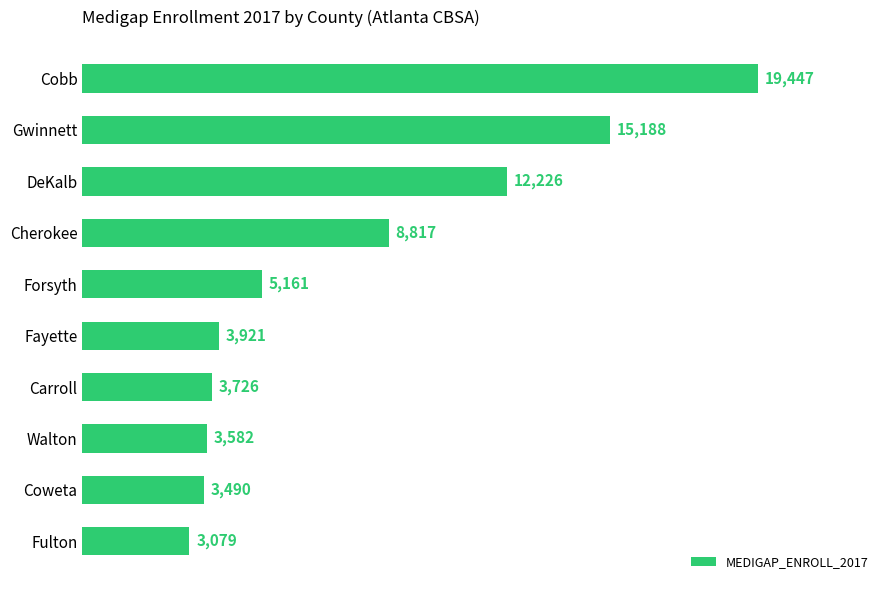

Between DeKalb and Fulton, which is larger?

DeKalb